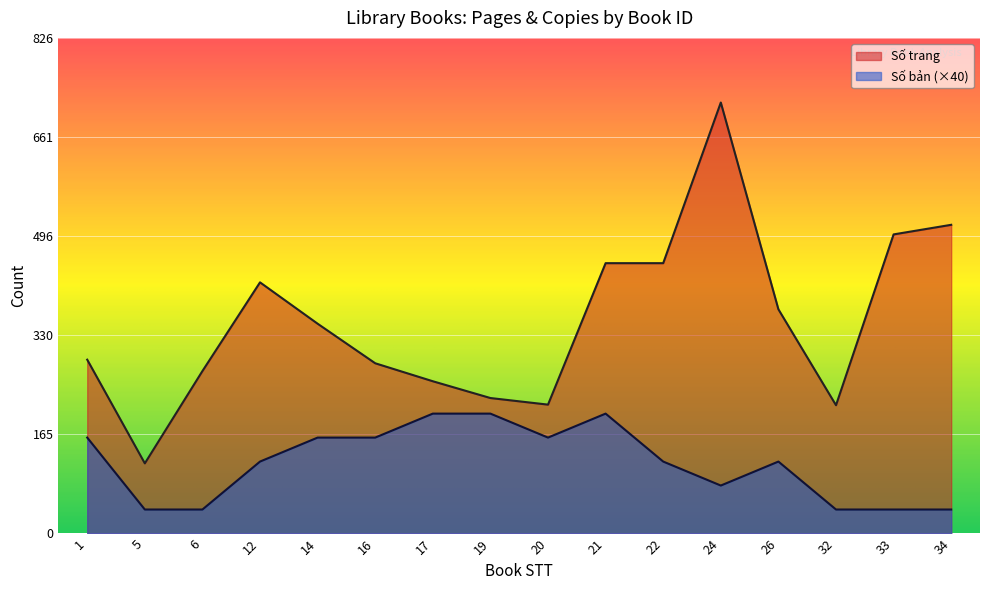

What are all the series names shown in the legend?

Số trang, Số bản (×40)